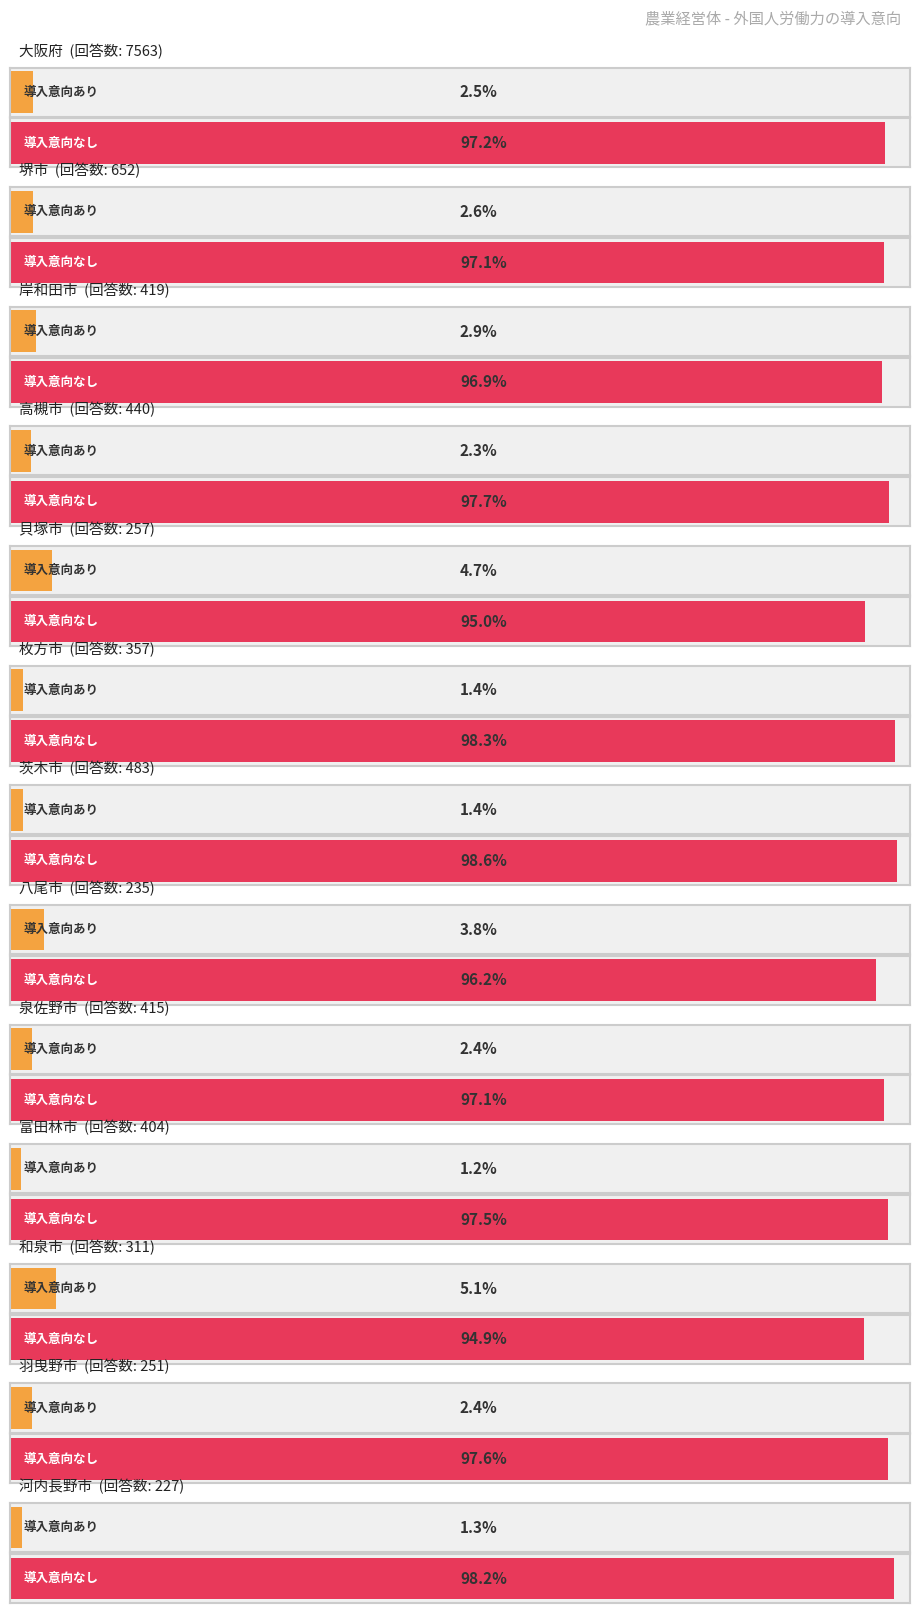

What position from the right is 貝塚市?

9